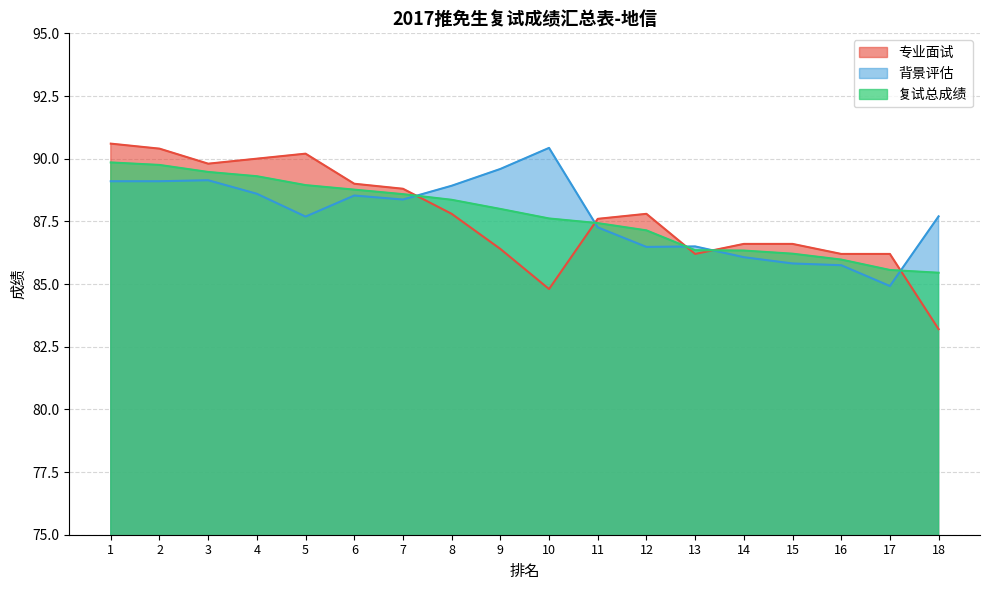

What are all the series names shown in the legend?

专业面试, 背景评估, 复试总成绩